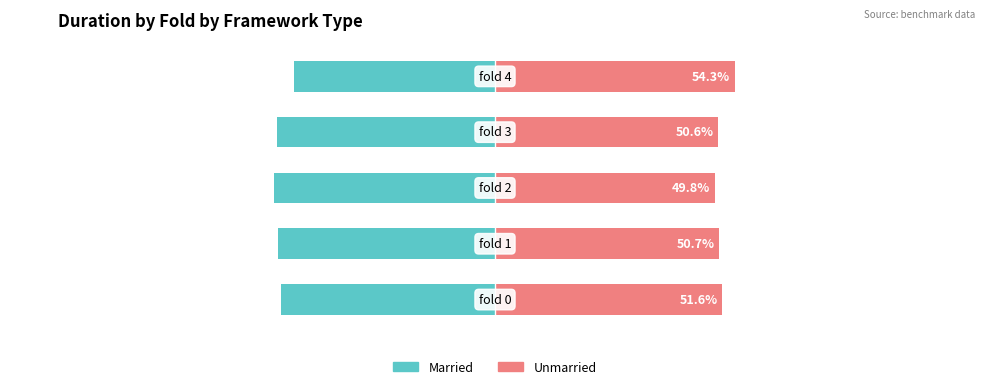

Reading left to right, extract all data points from this chart.

Married: -48.4	-49.3	-50.2	-49.4	-45.7
Unmarried: 51.6	50.7	49.8	50.6	54.3